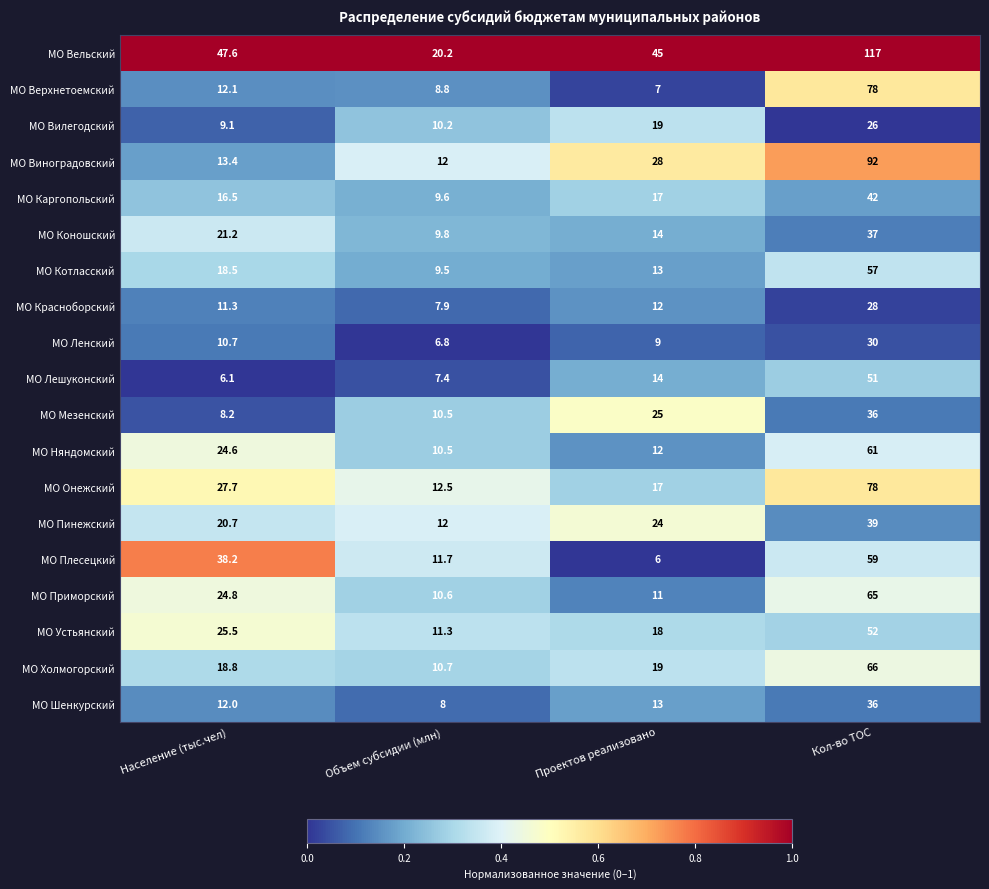

Read the МО Красноборский value at Объем субсидии (млн).

7.9